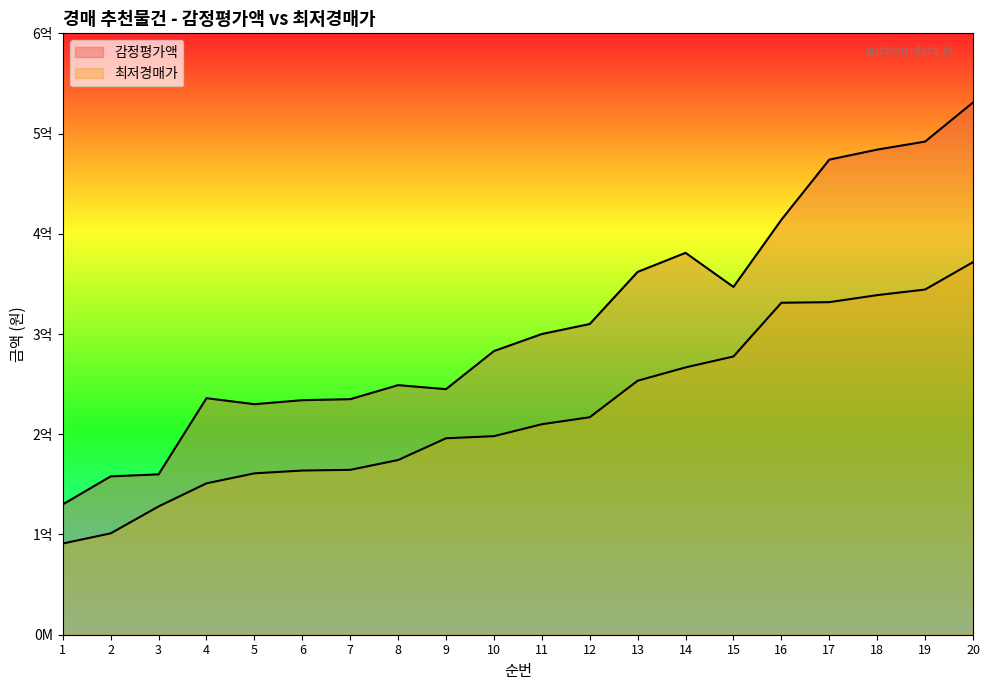

What is the approximate value of 최저경매가 at 3?

128000000